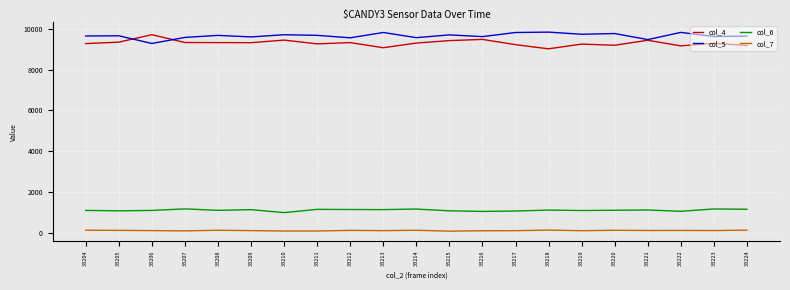

What are all the series names shown in the legend?

col_4, col_5, col_6, col_7